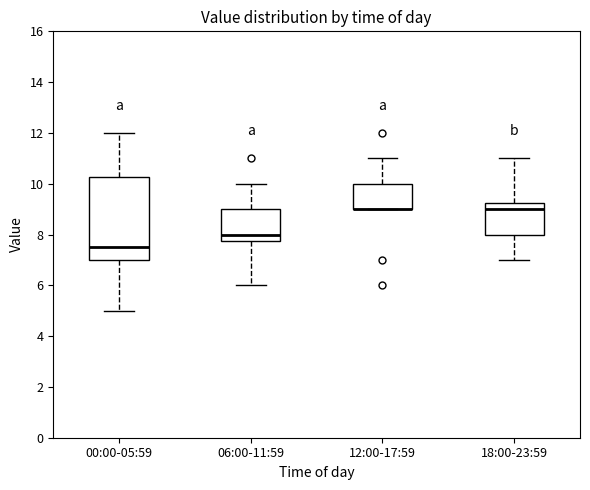

Reading left to right, read every box against the y-axis: the position of its median line, the range the box covers, and the ends of its whiskers. The values are not printed on the chart, so give them approximately, as read against the axis.

00:00-05:59: median 7.6, box 7.0 to 10.2, whiskers 5.0 to 12.0
06:00-11:59: median 8.0, box 7.8 to 9.0, whiskers 6.0 to 10.0
12:00-17:59: median 9.0 (drawn on the box's lower edge), box 9.0 to 10.0, whiskers 9.0 to 11.0
18:00-23:59: median 9.0, box 8.0 to 9.2, whiskers 7.0 to 11.0